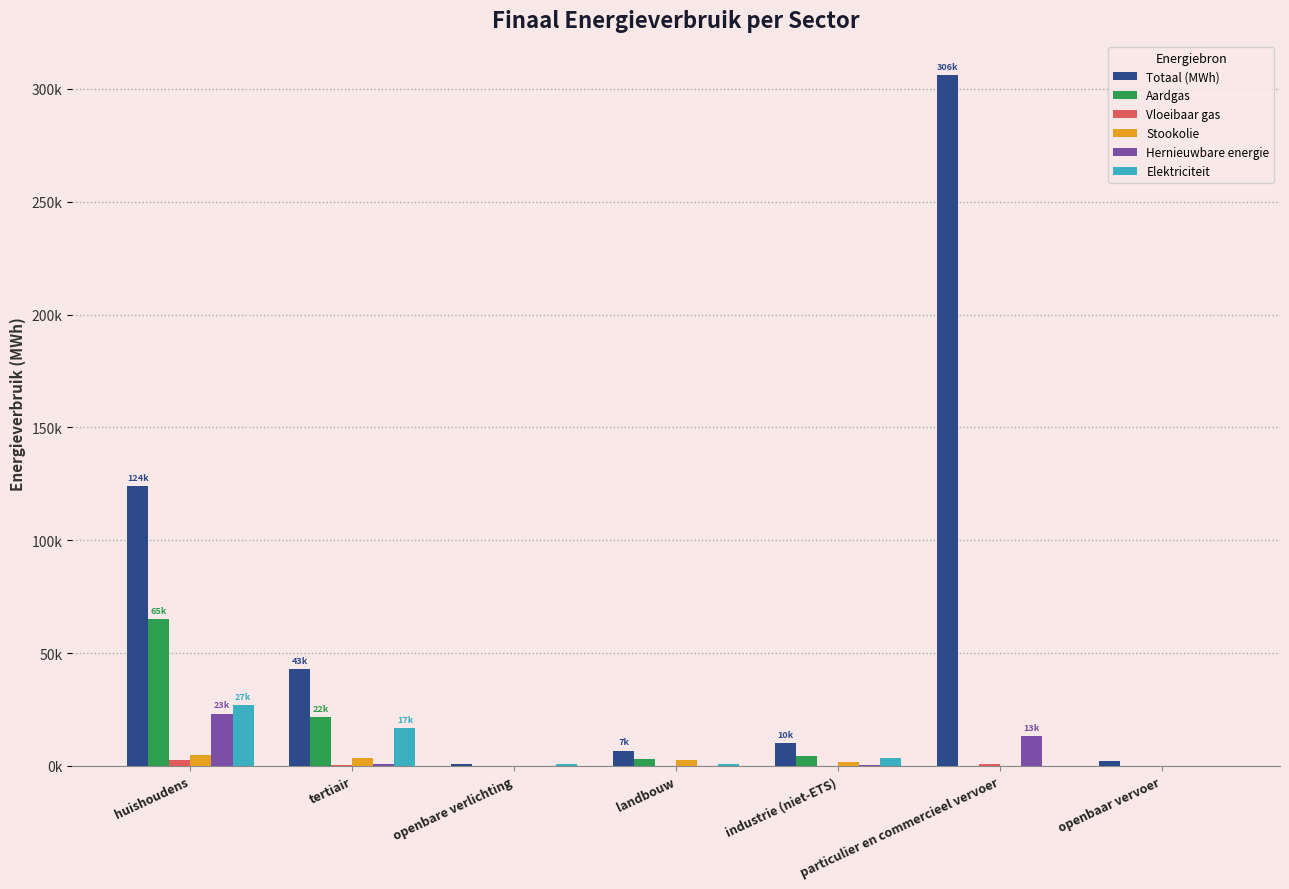

Are the bars grouped side by side (vs. stacked)?

Yes